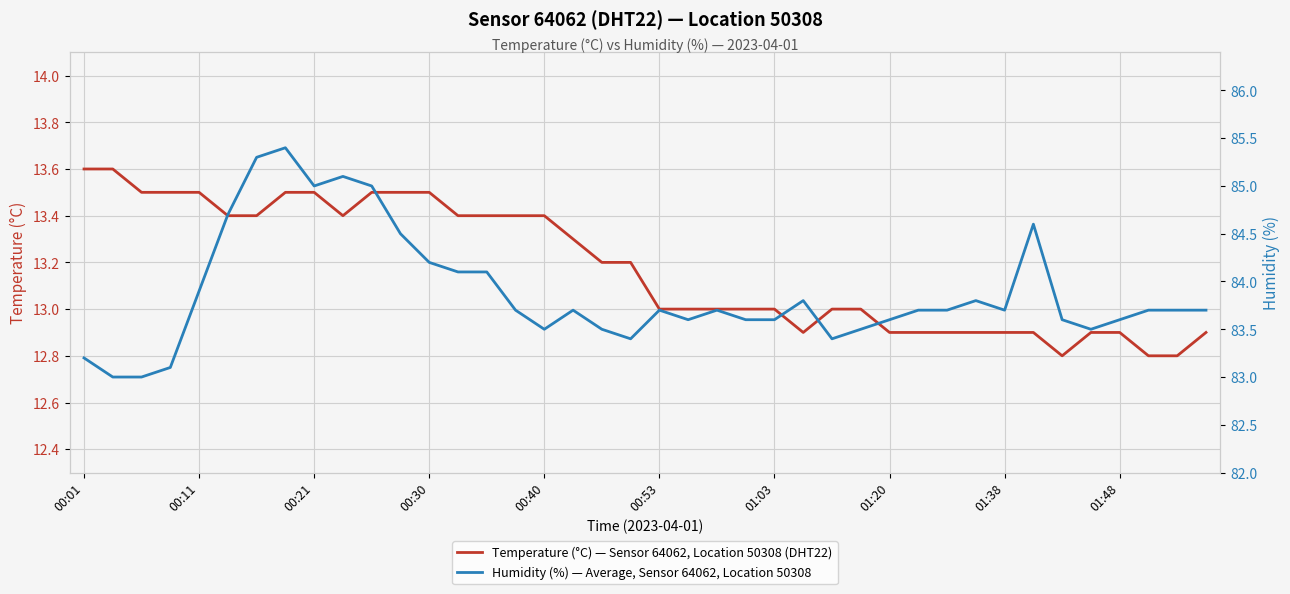

True or false: Temperature (°C) — Sensor 64062, Location 50308 (DHT22) and Humidity (%) — Average, Sensor 64062, Location 50308 cross at least once.

False